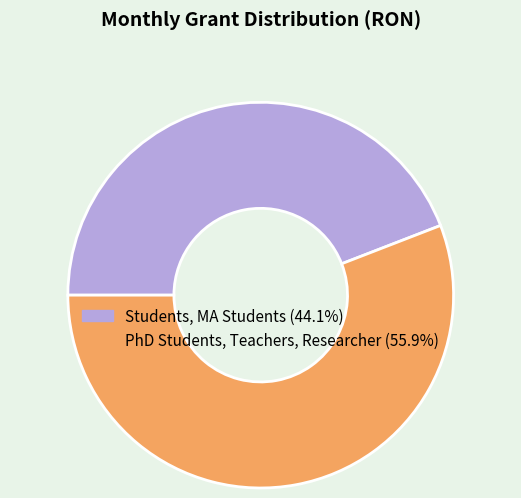

Rank the categories by value from lowest to highest.

Students, MA Students, PhD Students, Teachers, Researcher